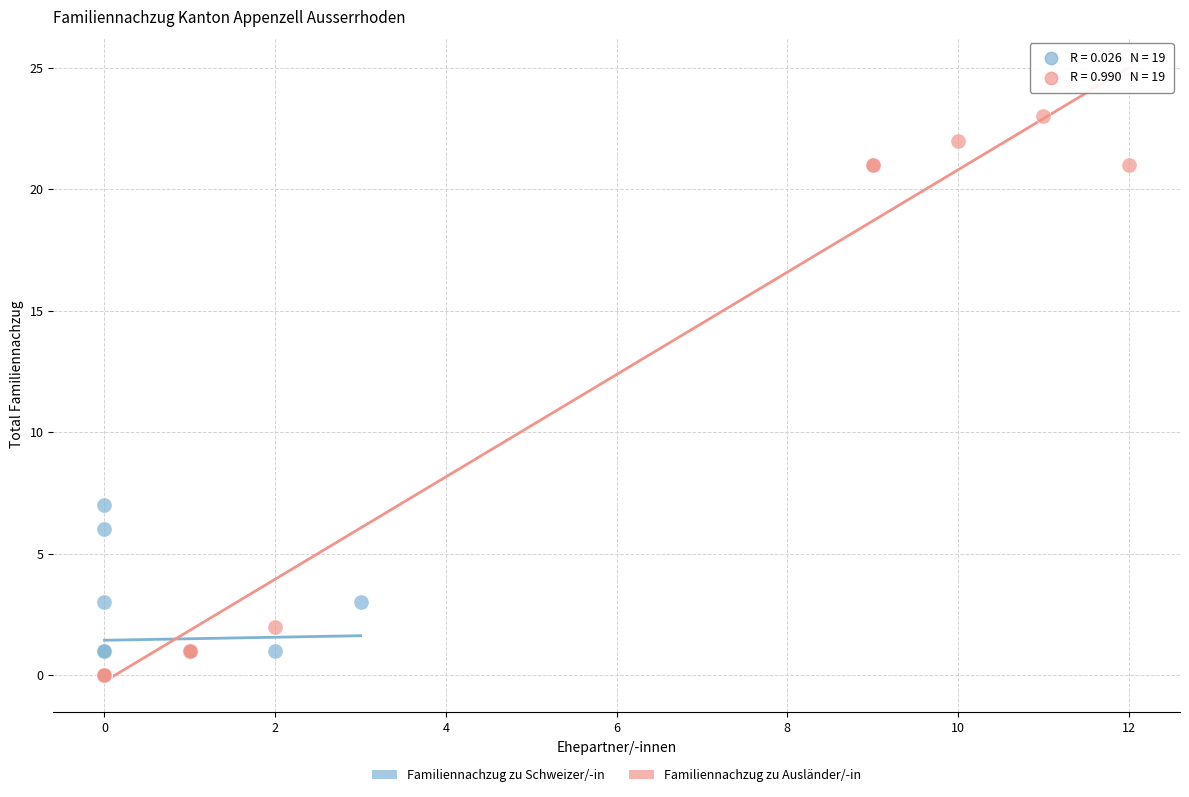

Which series reaches the maximum Y coordinate?

Familiennachzug zu Ausländer/-in